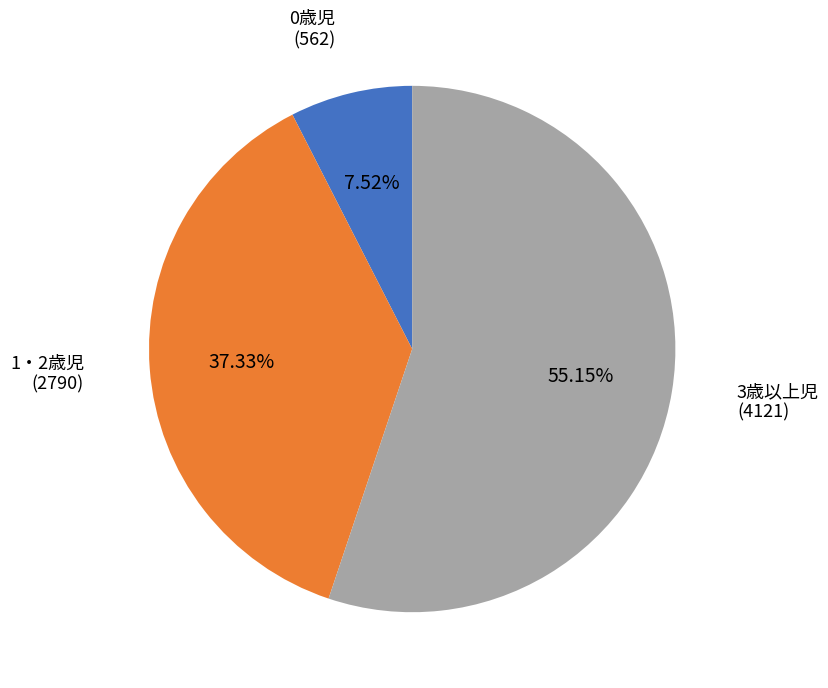

Is there any slice that represents more than half of the pie?

Yes